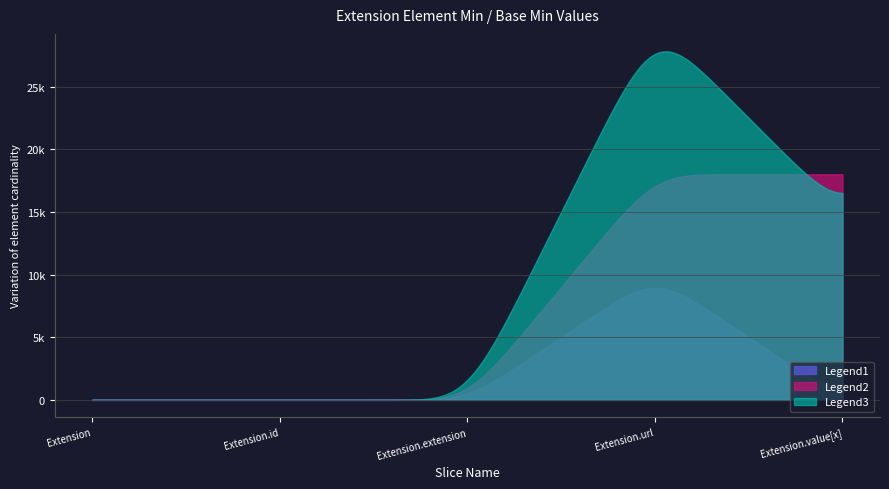

True or false: Legend2 and Legend1 cross at least once.

False